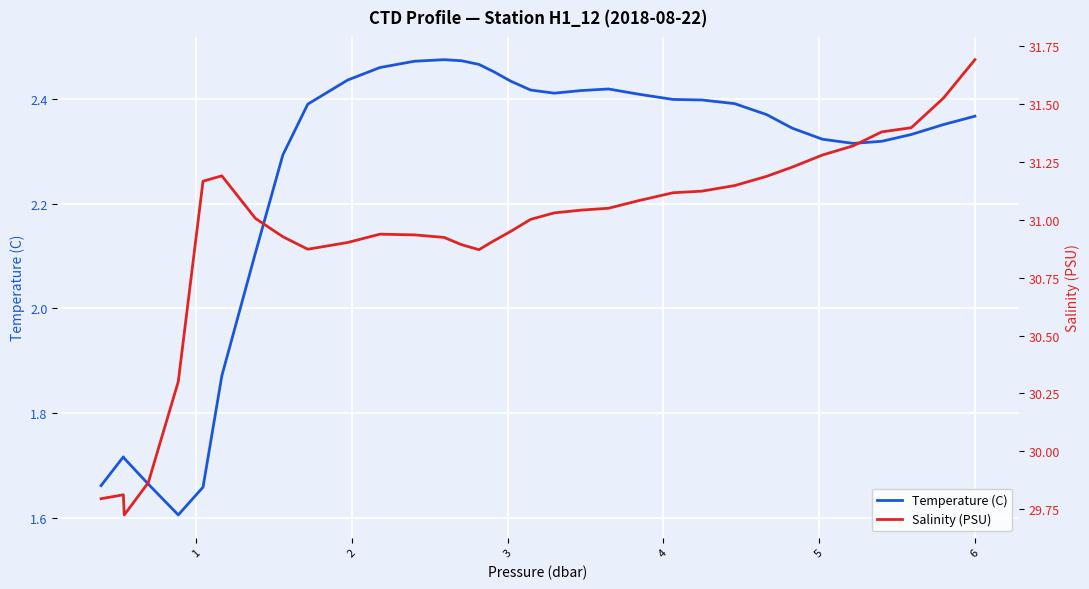

What is the greatest value displayed?

31.7